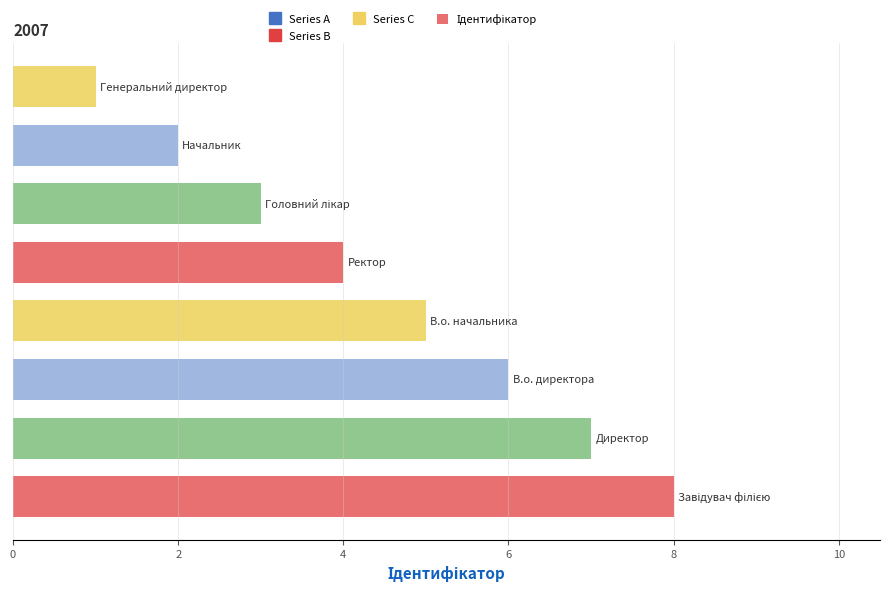

Reading bottom to top, extract all data points from this chart.

8	7	6	5	4	3	2	1